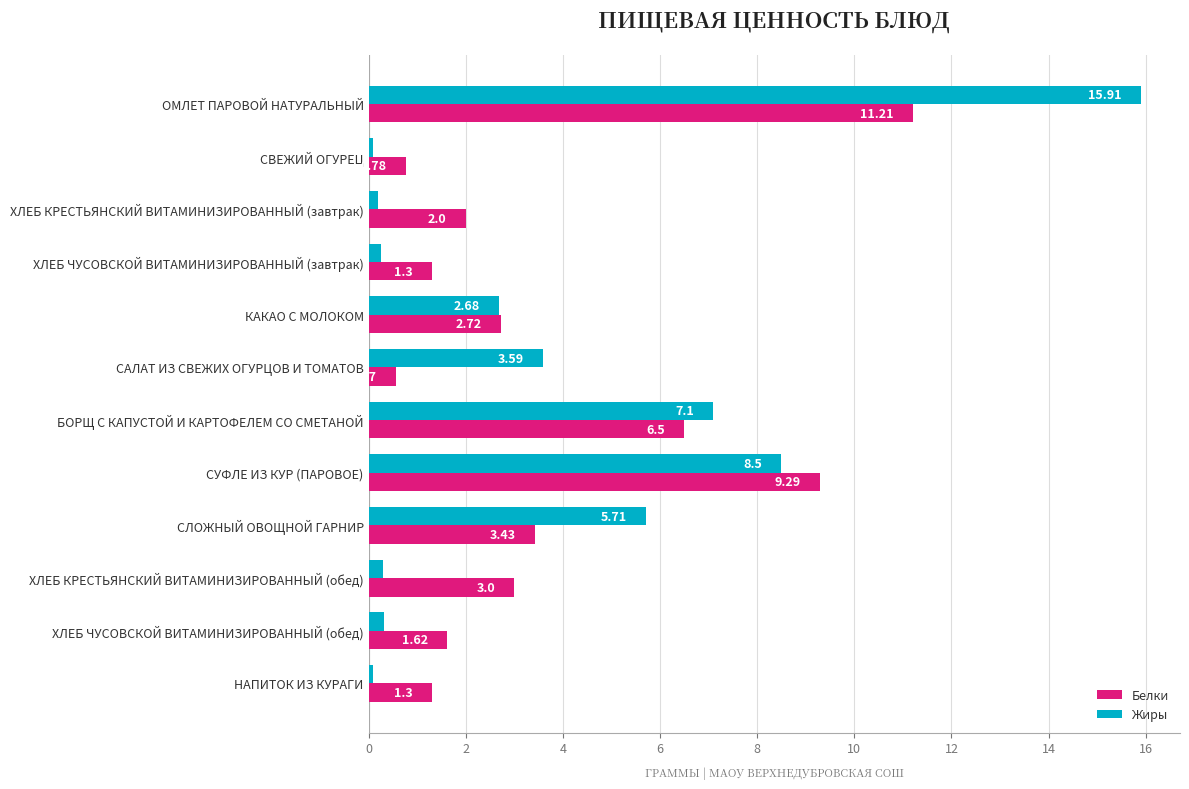

At which label does Жиры reach its peak?

ОМЛЕТ ПАРОВОЙ НАТУРАЛЬНЫЙ